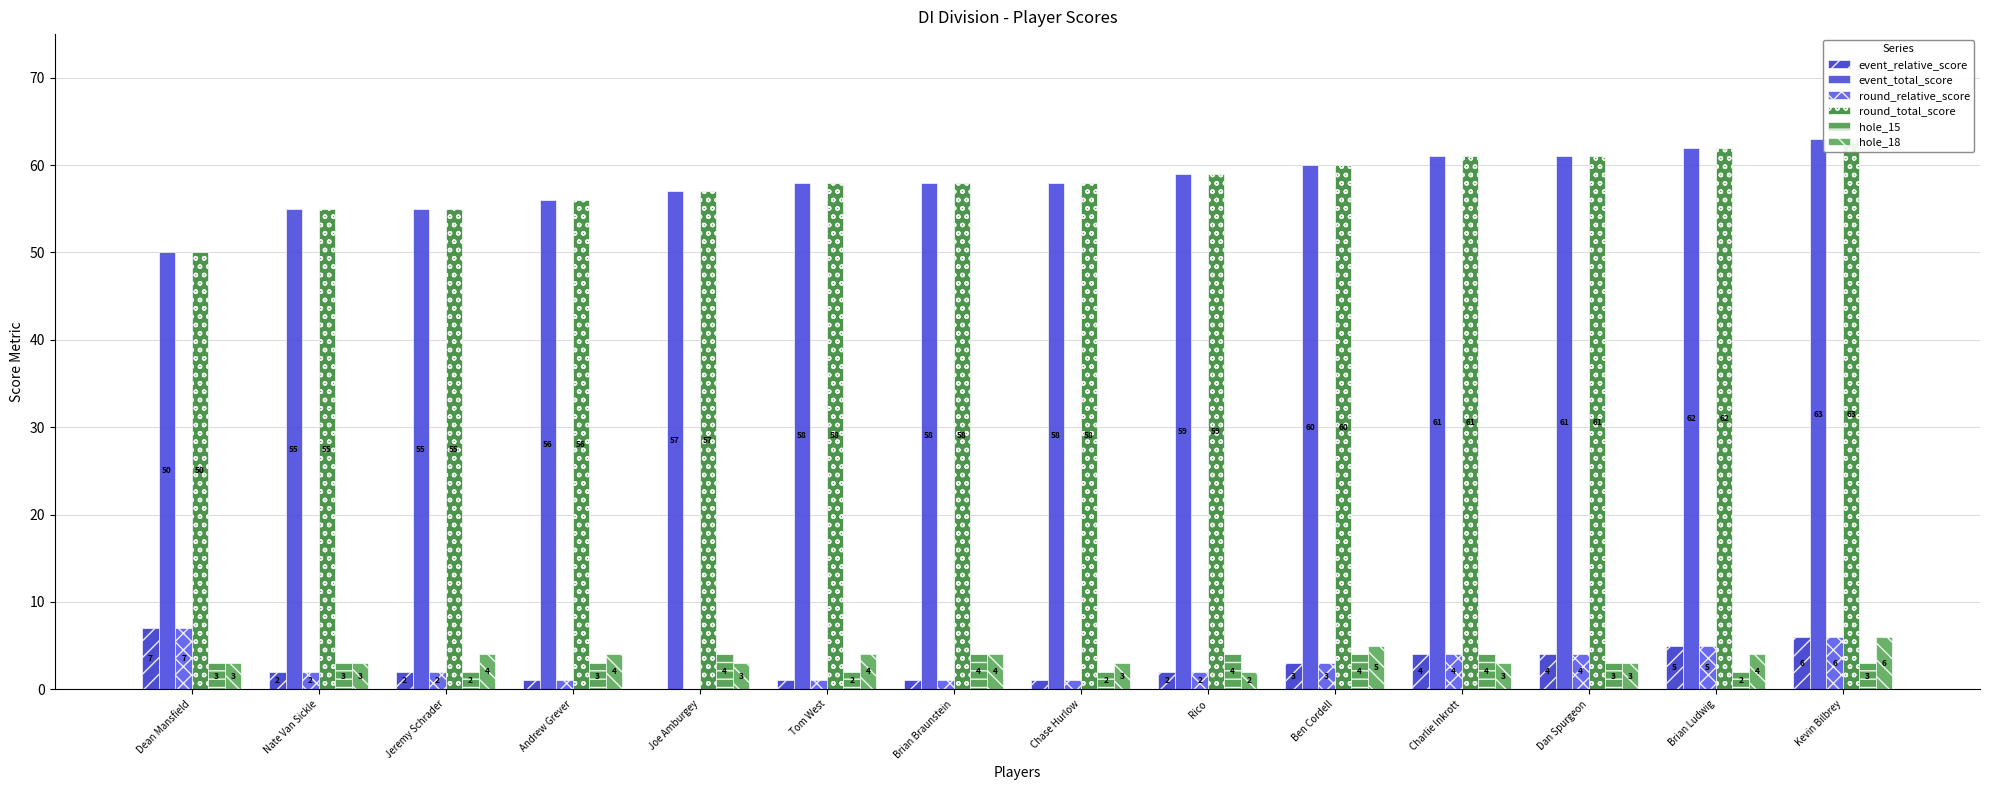

What is the sum of all event_total_score values?

813